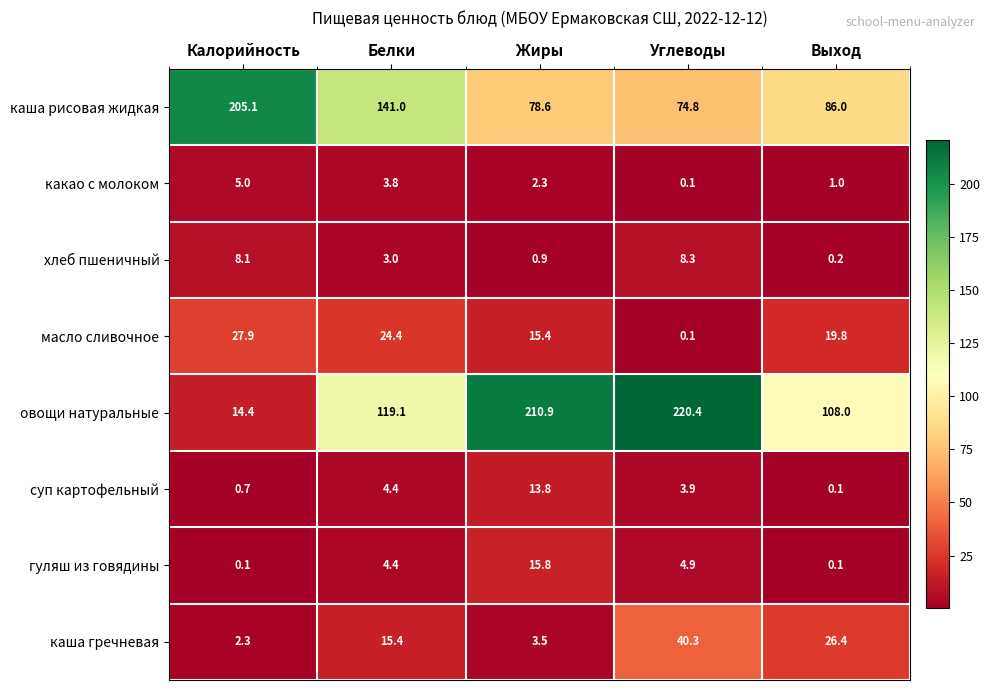

List the series in order of their peak value, lowest first.

какао с молоком, хлеб пшеничный, суп картофельный, гуляш из говядины, масло сливочное, каша гречневая, каша рисовая жидкая, овощи натуральные